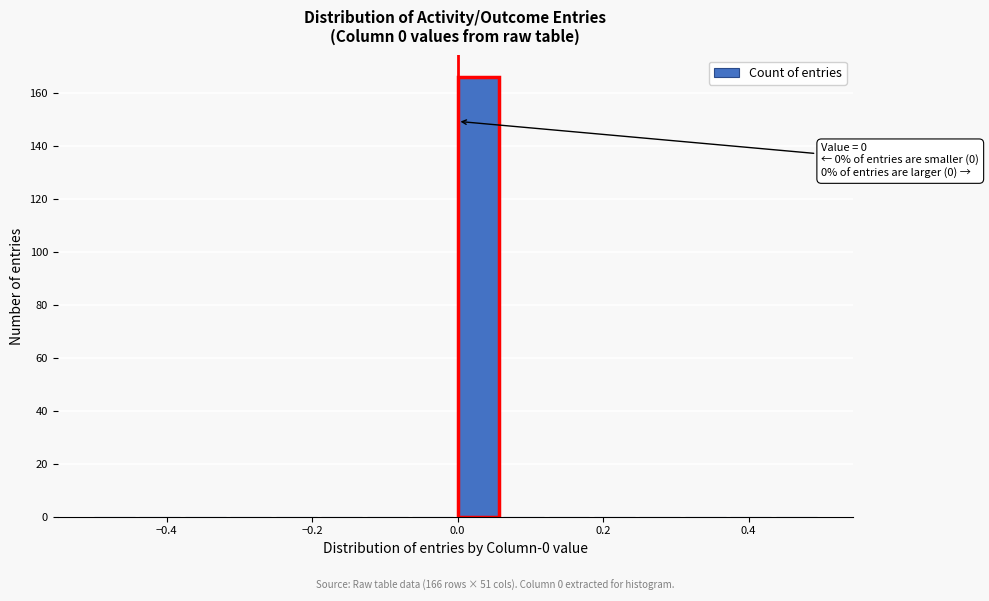

Around what value on the x-axis is the tallest bar? Give the approximate position of its centre, as read against the axis.

0.02